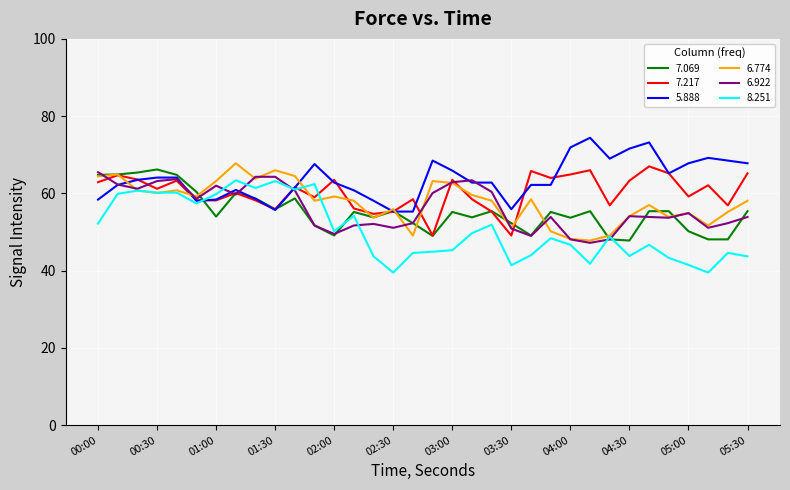

Which series has the largest range (max minus min)?

8.251